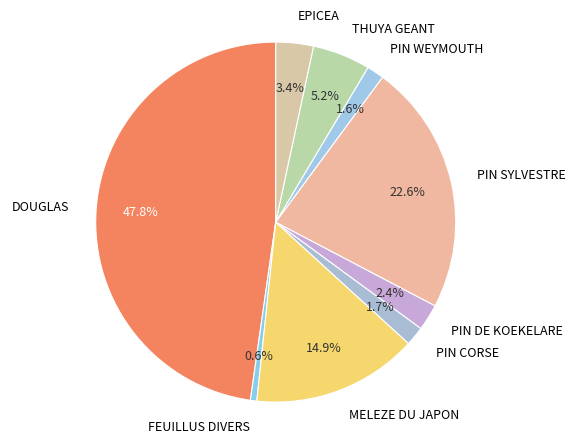

What percentage is NOT represented by PIN CORSE?

98.3%